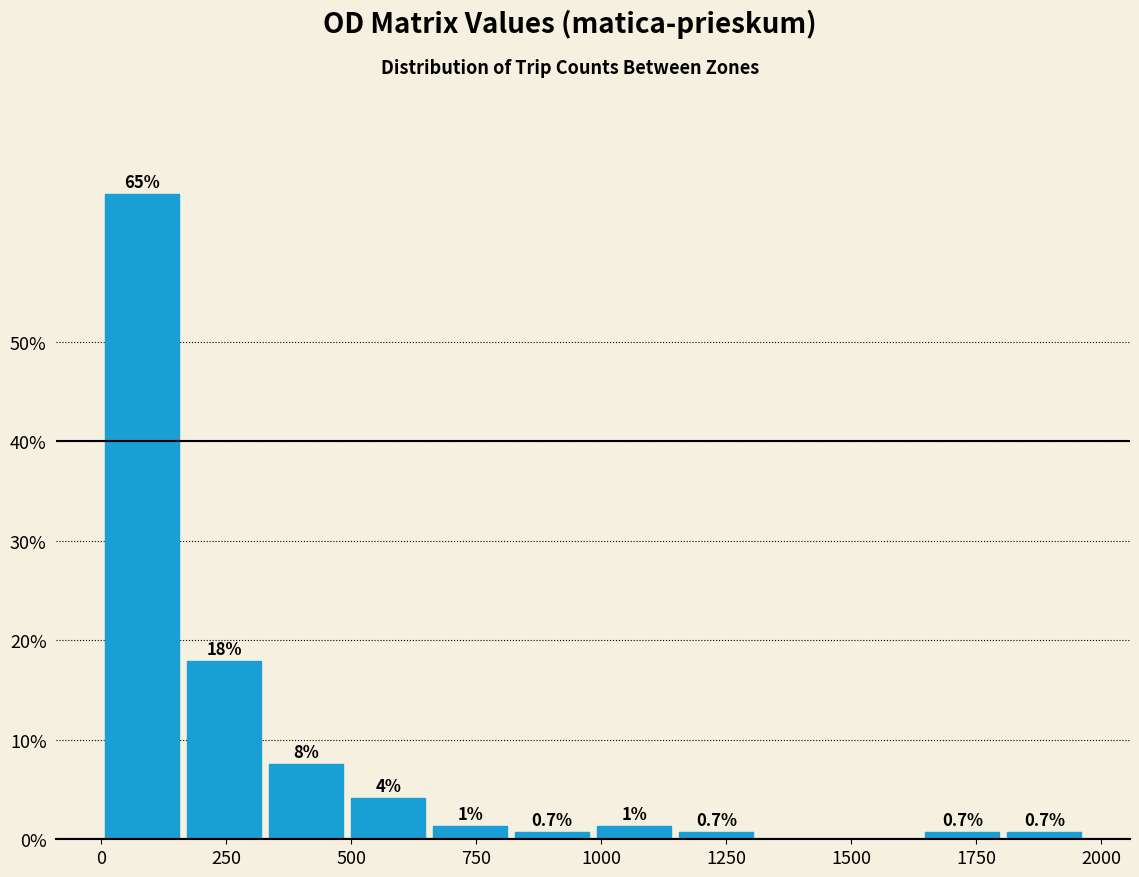

Read against the x-axis, roughly where is the centre of the tallest bar?

100